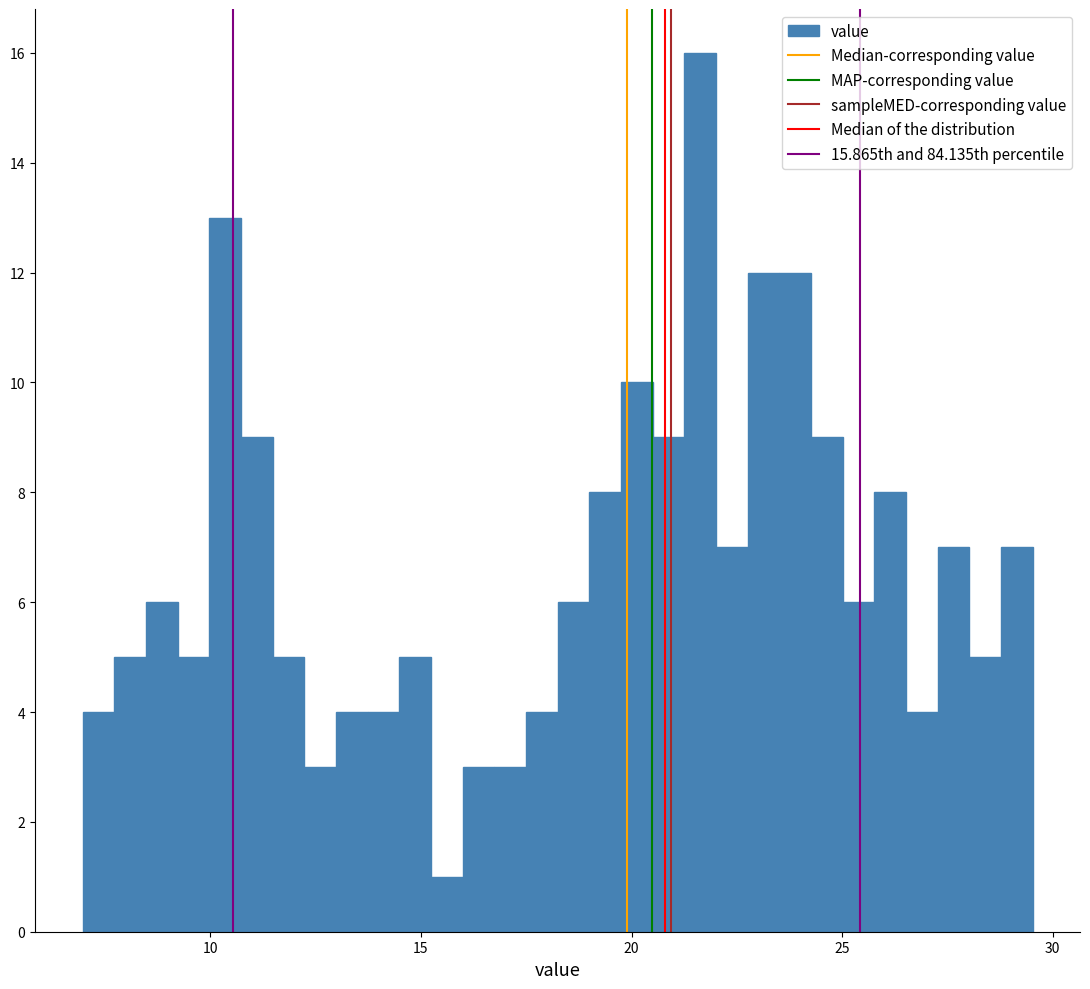

Read against the x-axis, roughly where is the centre of the tallest bar?

21.5